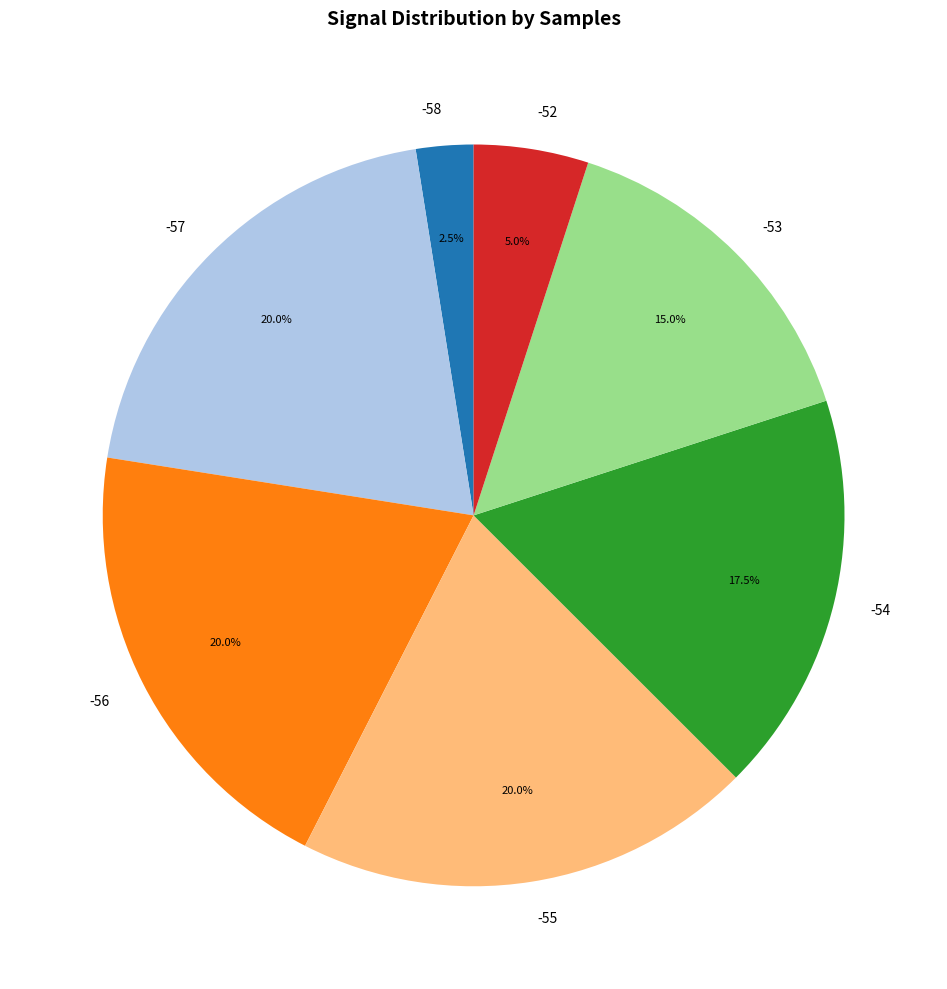

Which category has the smallest portion of the pie?

-58